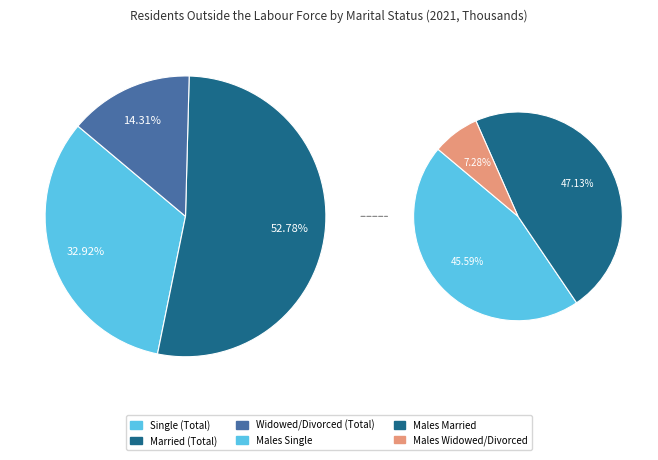

Is it true that 2018 is 1% of the pie?

False